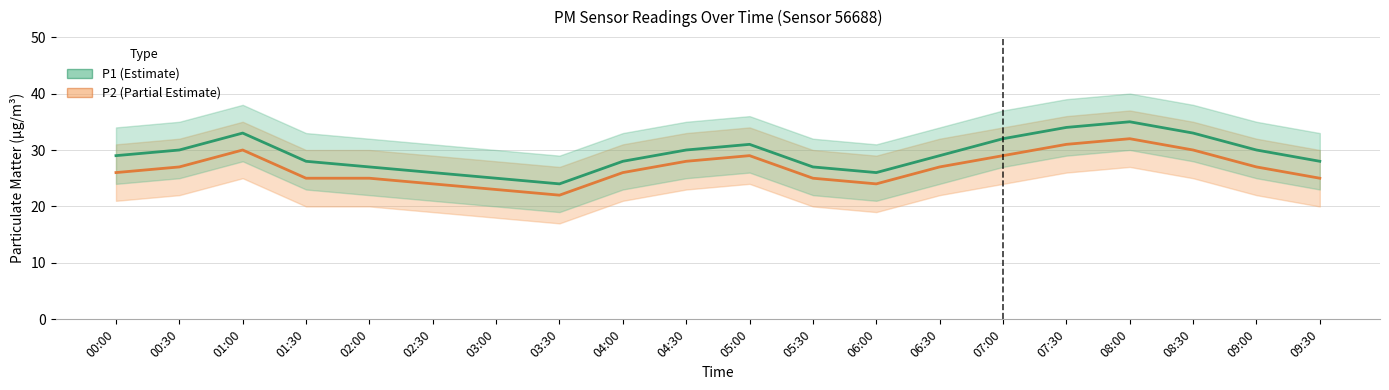

How many data points in P1 are above 29?

9